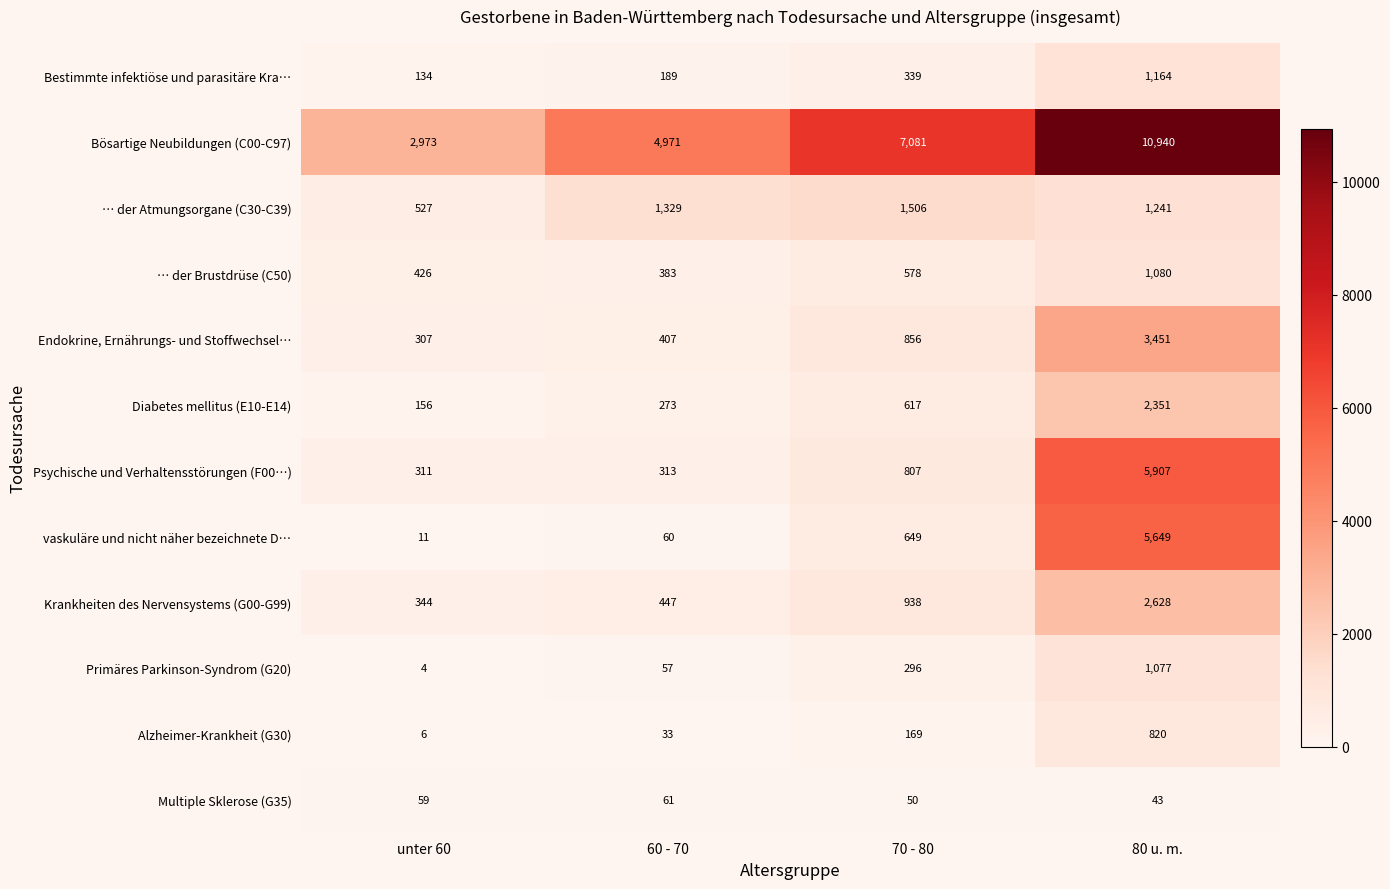

What is the approximate value of … der Brustdrüse (C50) at 80 u. m.?

1080